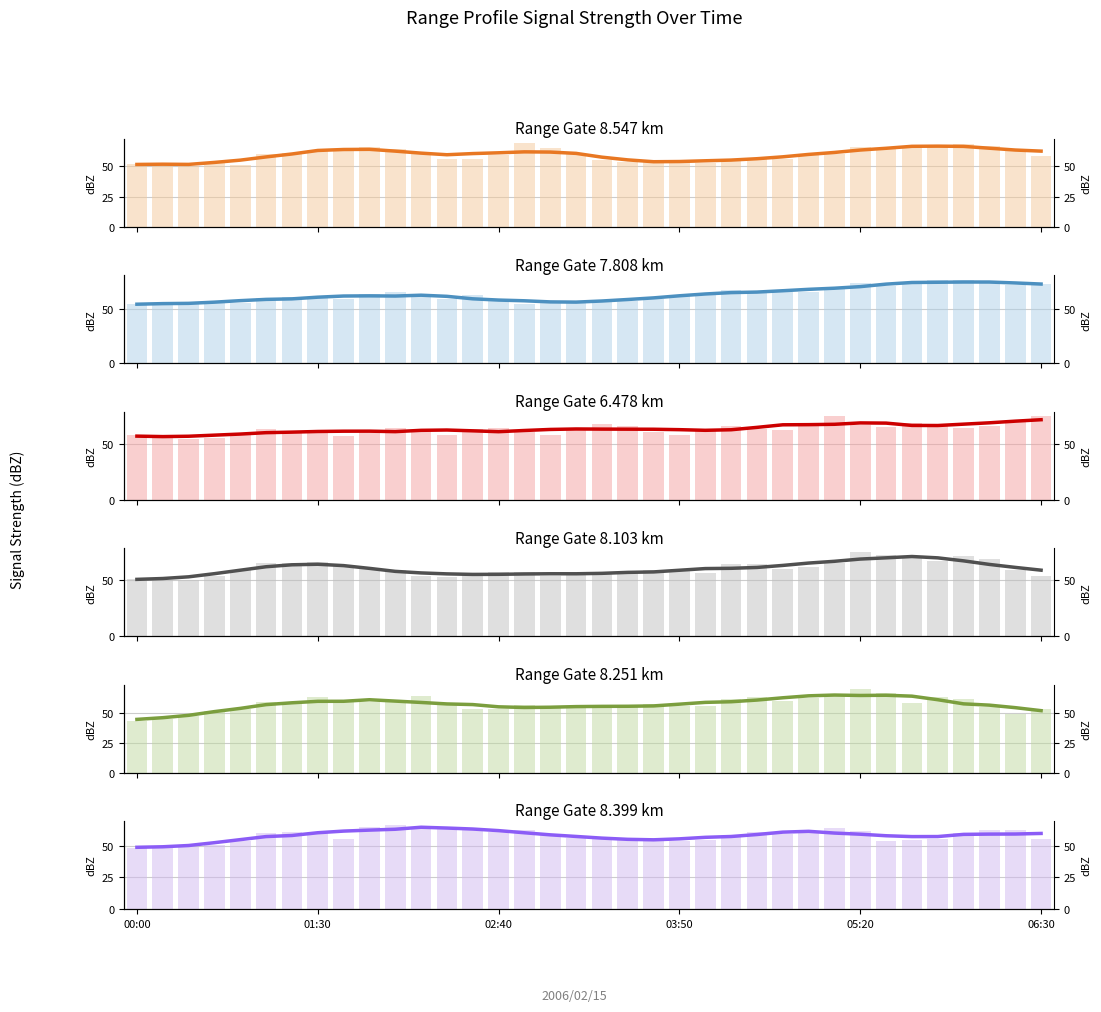

Which series has the widest spread of values?

8.103 (smoothed)